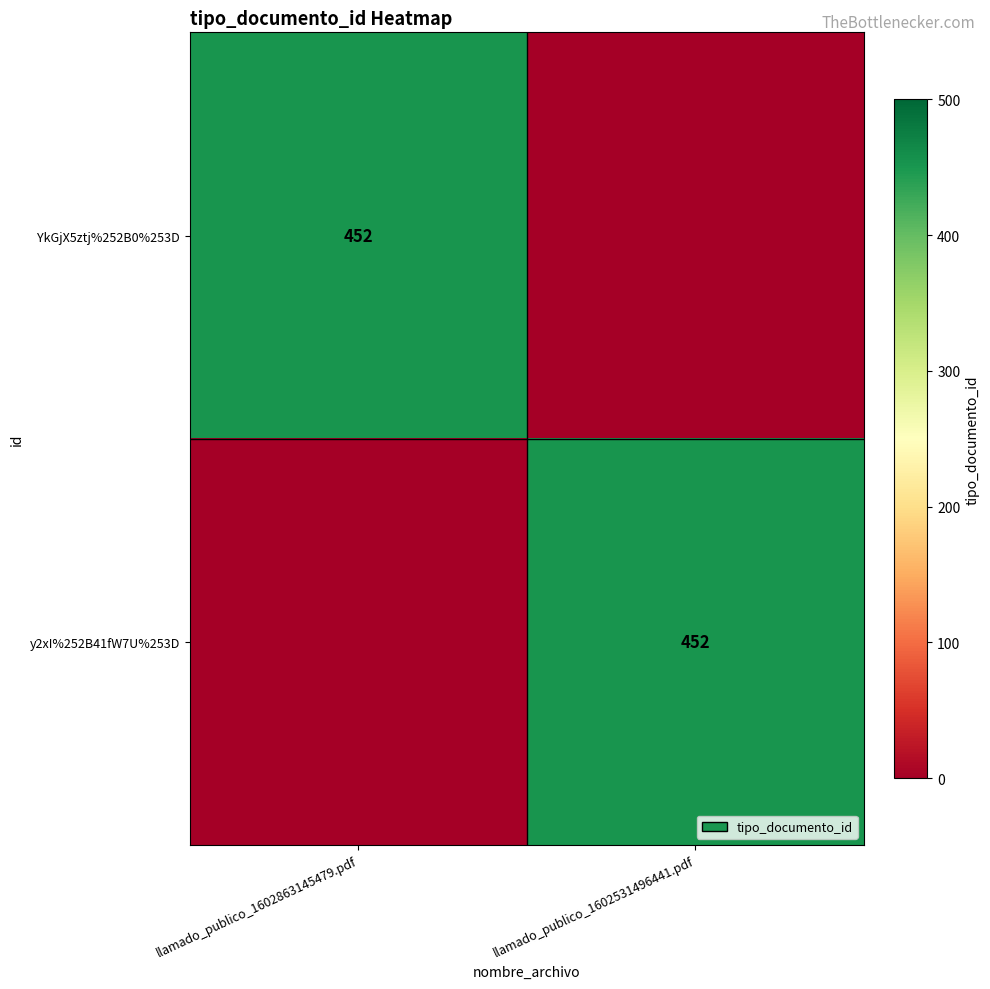

The value of y2xI%252B41fW7U%253D at llamado_publico_1602531496441.pdf is 452. True or false?

True